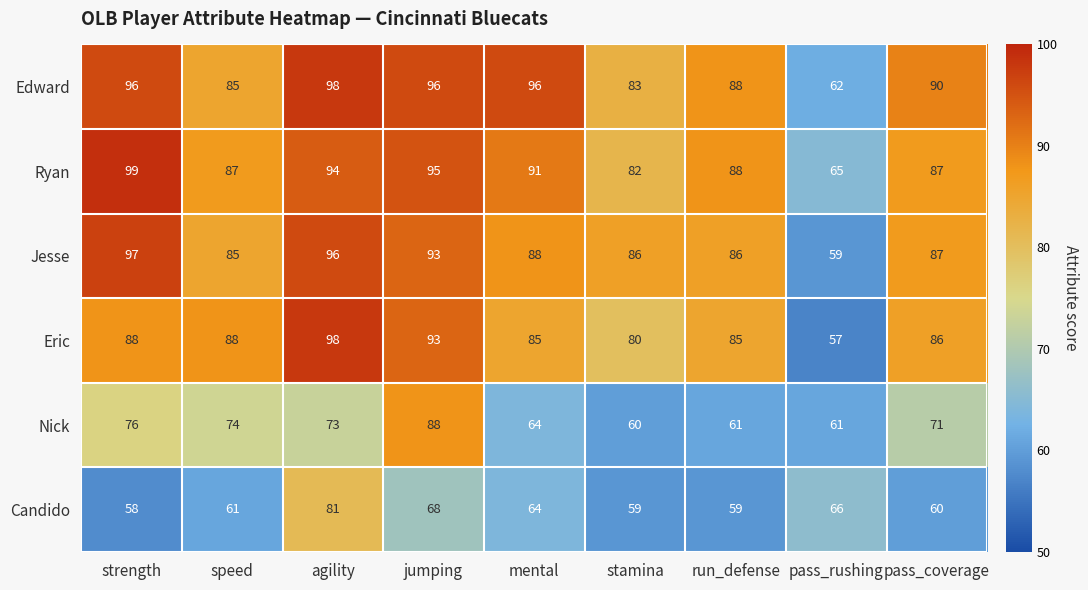

What is the greatest value displayed?

99